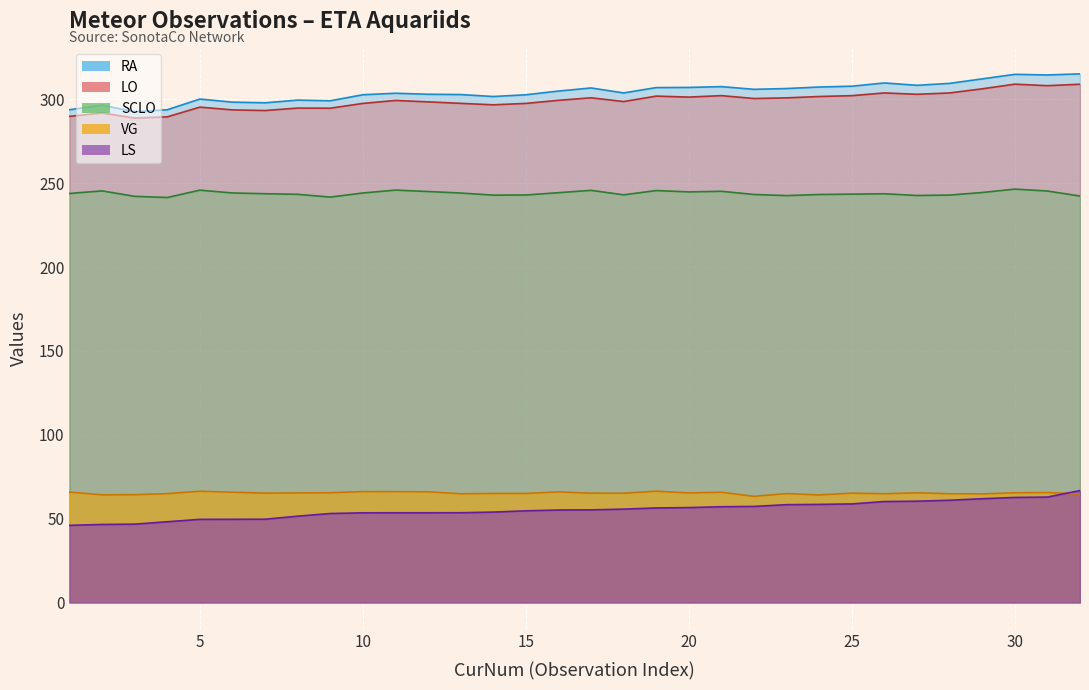

True or false: LS has more than 2 interior local peaks.

False